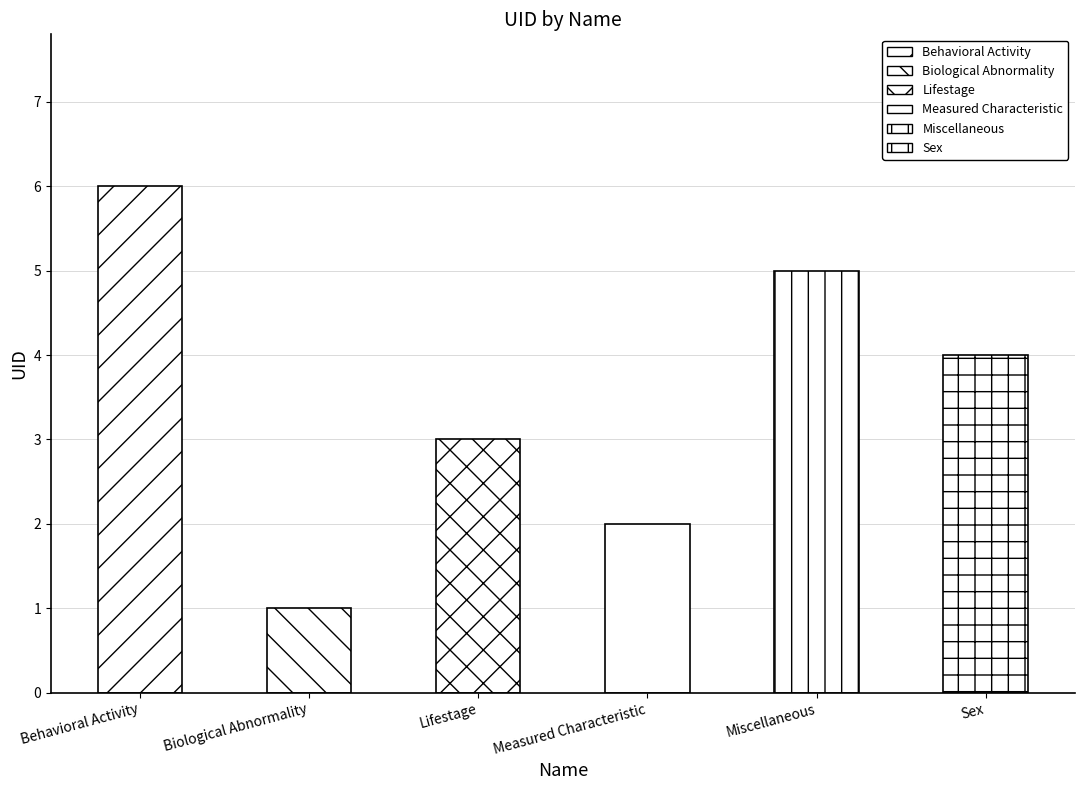

Does the chart contain any negative values?

No